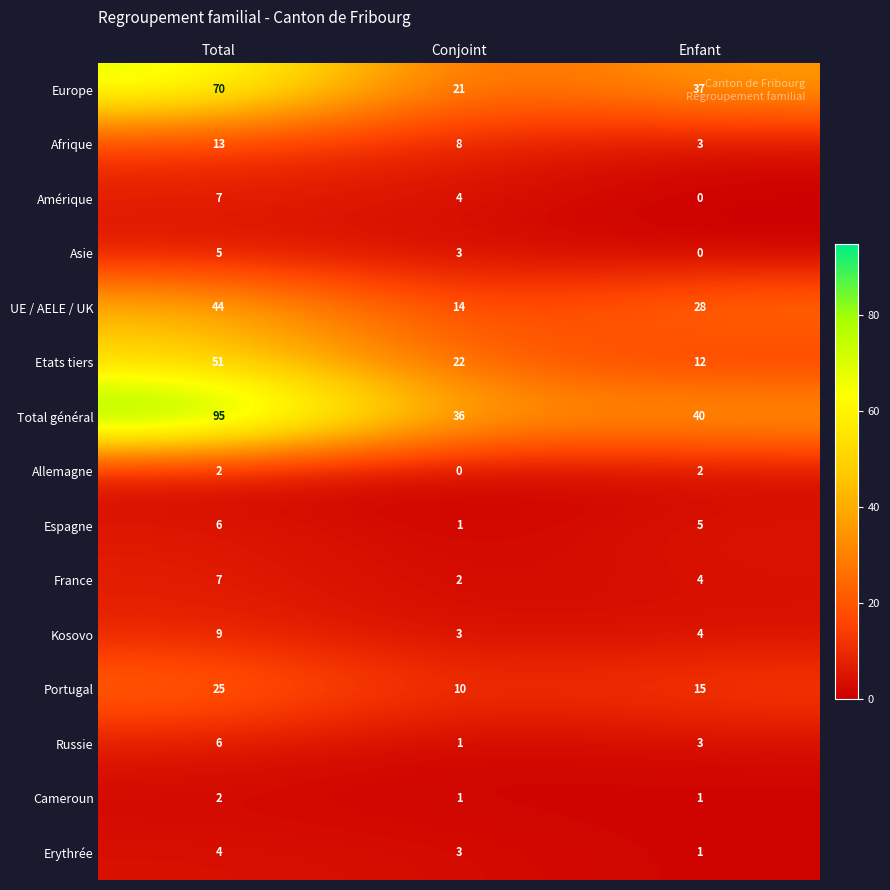

How many distinct data groups are displayed?

15